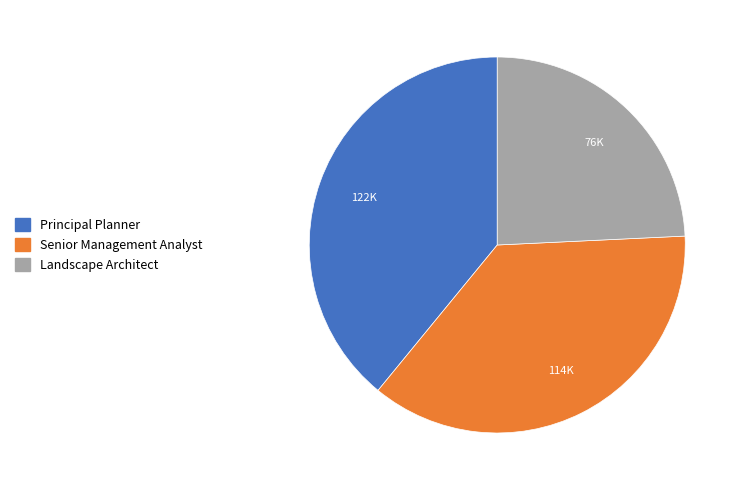

Is it true that Senior Management Analyst is 37% of the pie?

True